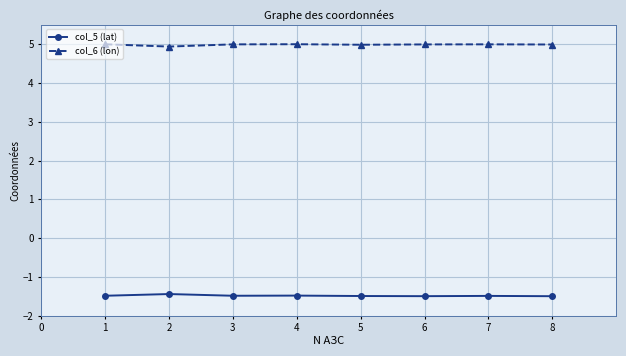

Does the chart have visible grid lines?

Yes